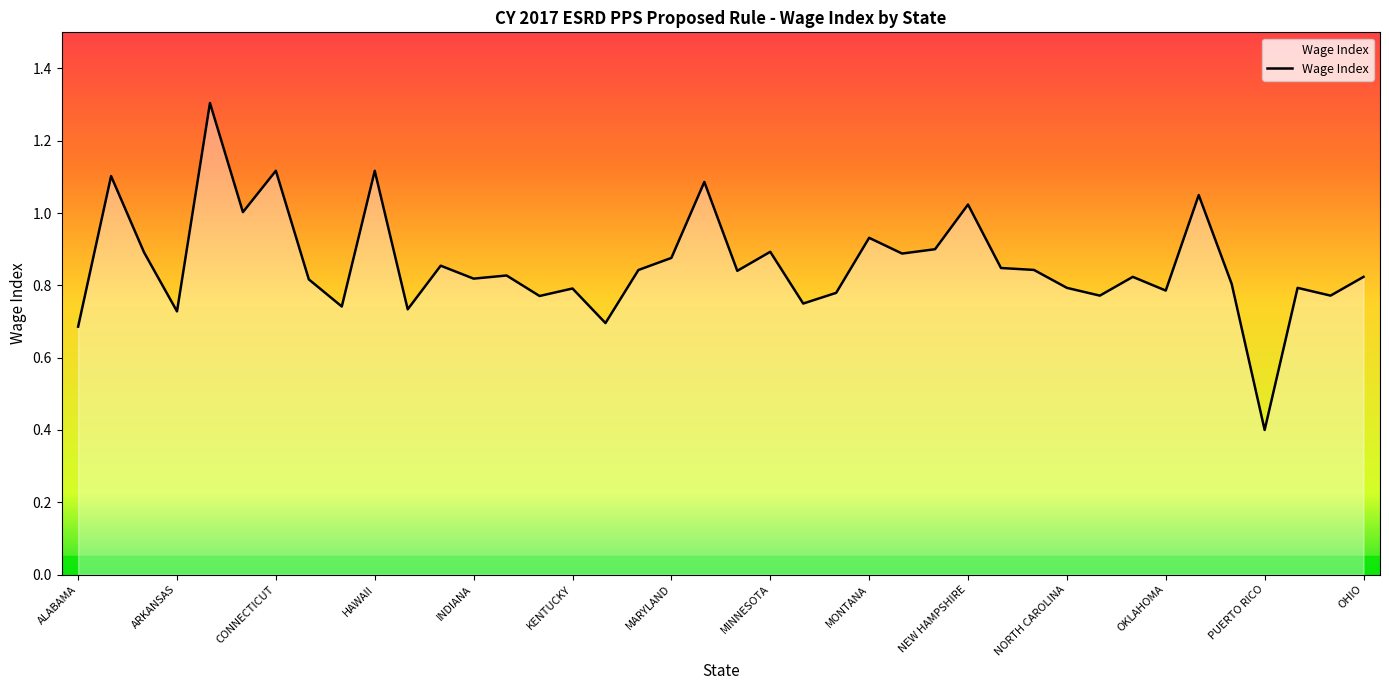

What is the minimum value shown in the chart?

0.4